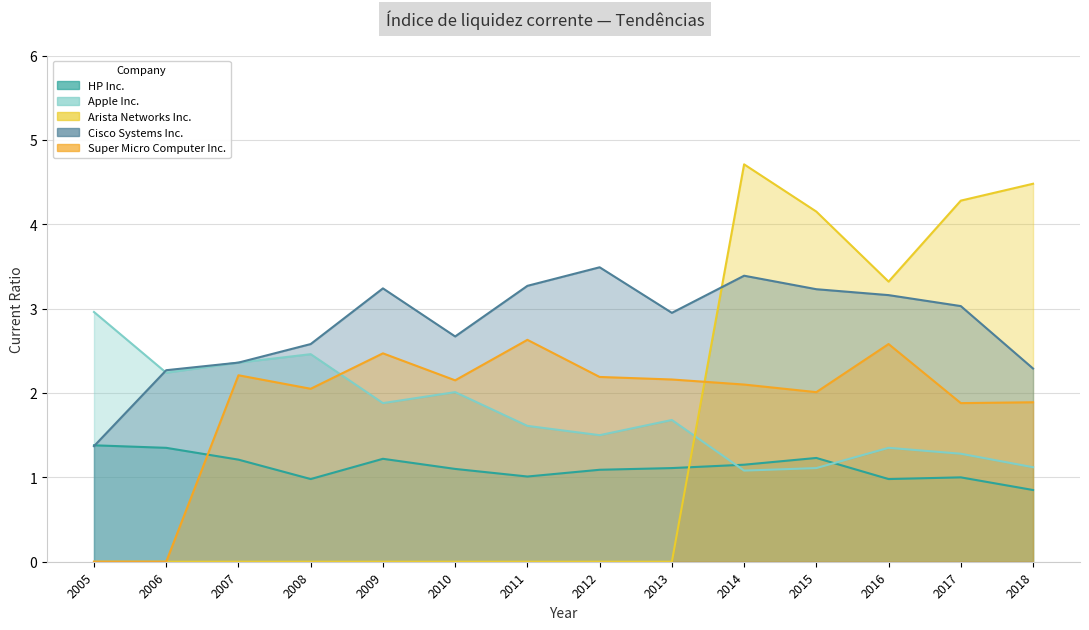

What is the maximum value for Cisco Systems Inc.?

3.5